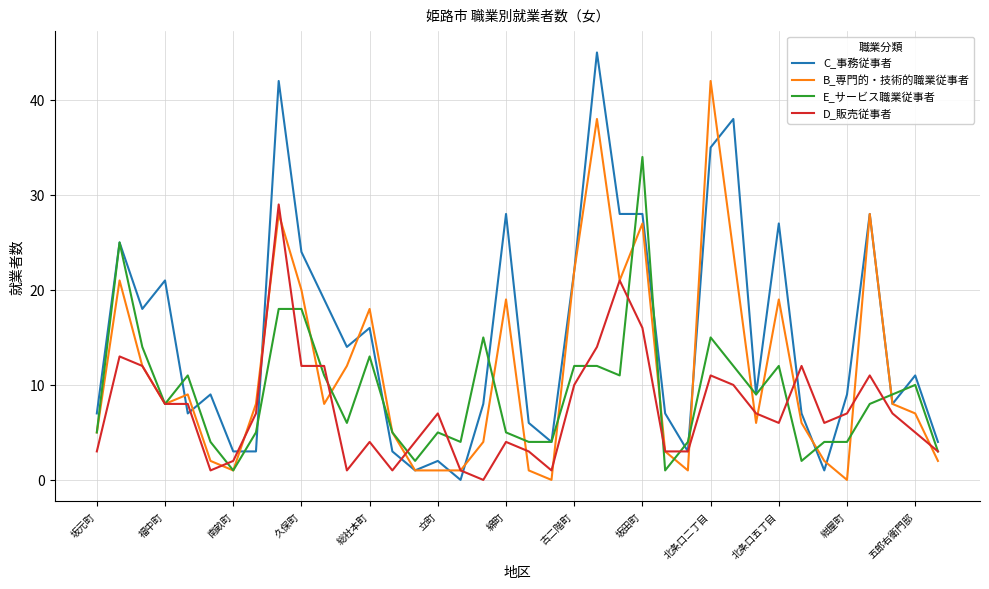

What are all the series names shown in the legend?

C_事務従事者, B_専門的・技術的職業従事者, E_サービス職業従事者, D_販売従事者